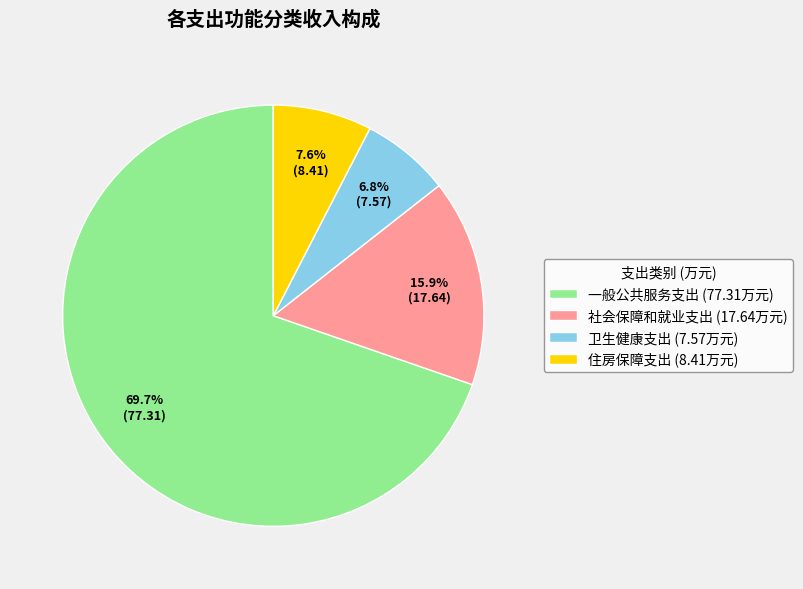

How many slices are in this pie chart?

4